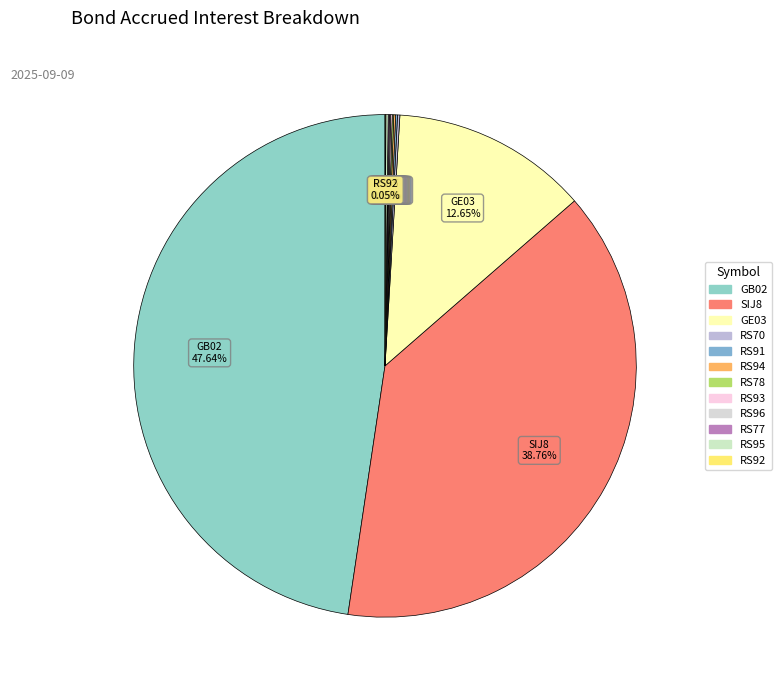

What is the largest slice in the pie chart?

GB02